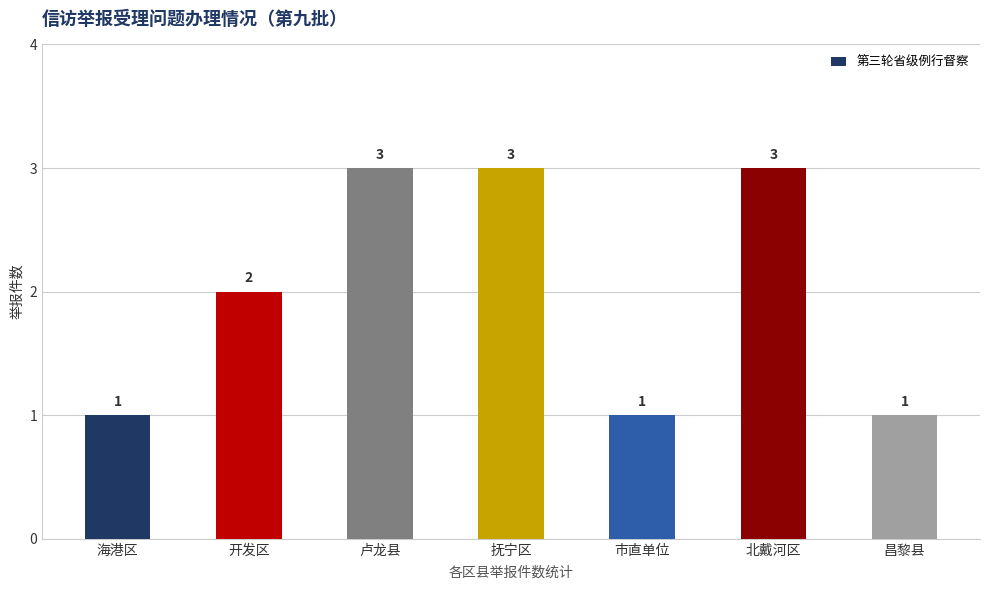

True or false: the data shows 2 at 开发区.

True